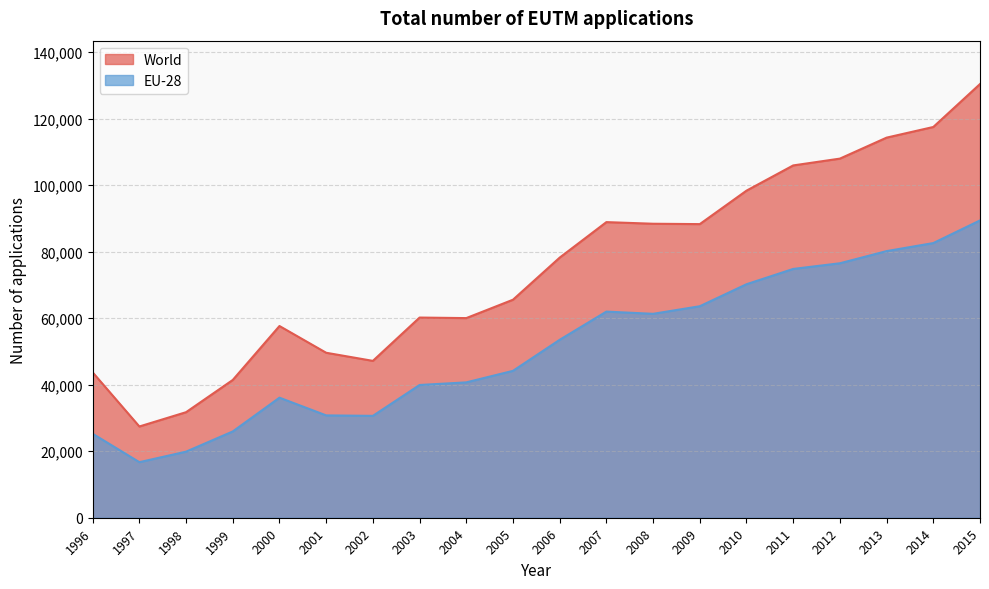

True or false: EU-28 has more than 0 points higher than both neighbors.

True